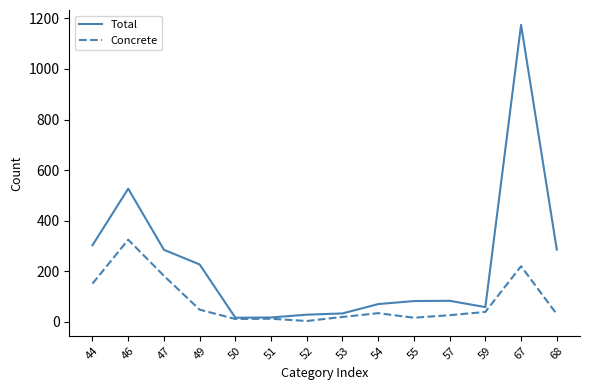

The value of Concrete at 44 is 150. True or false?

True